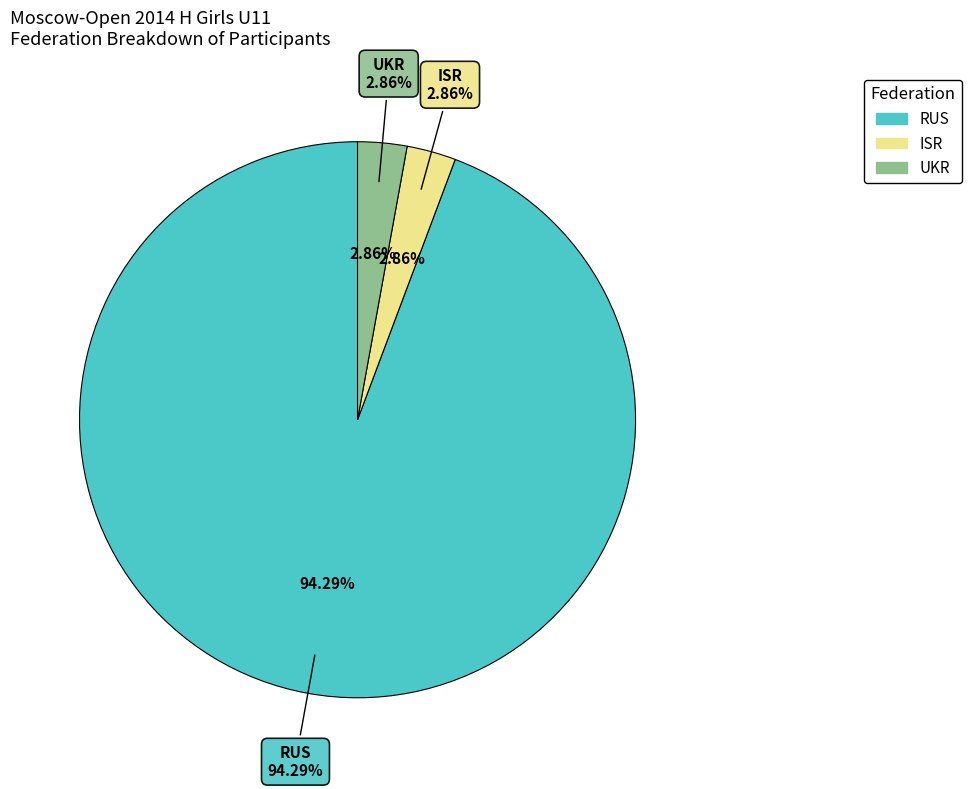

The UKR slice represents 3% of the pie. True or false?

True